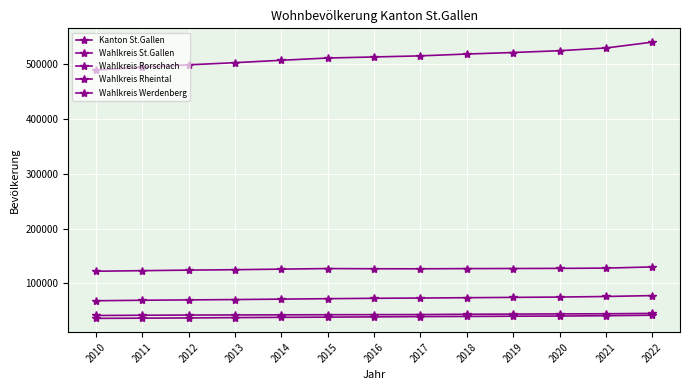

Count the number of data series in this chart.

5